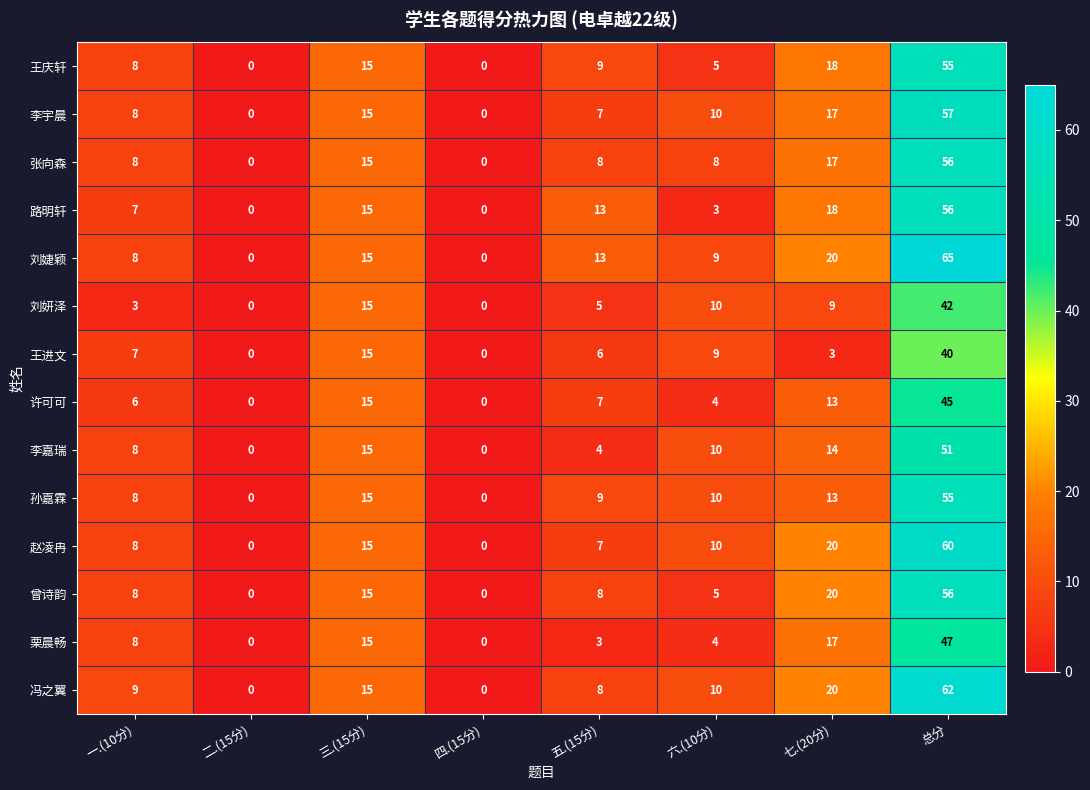

The 冯之翼 series shows 0 at 四.(15分). True or false?

True